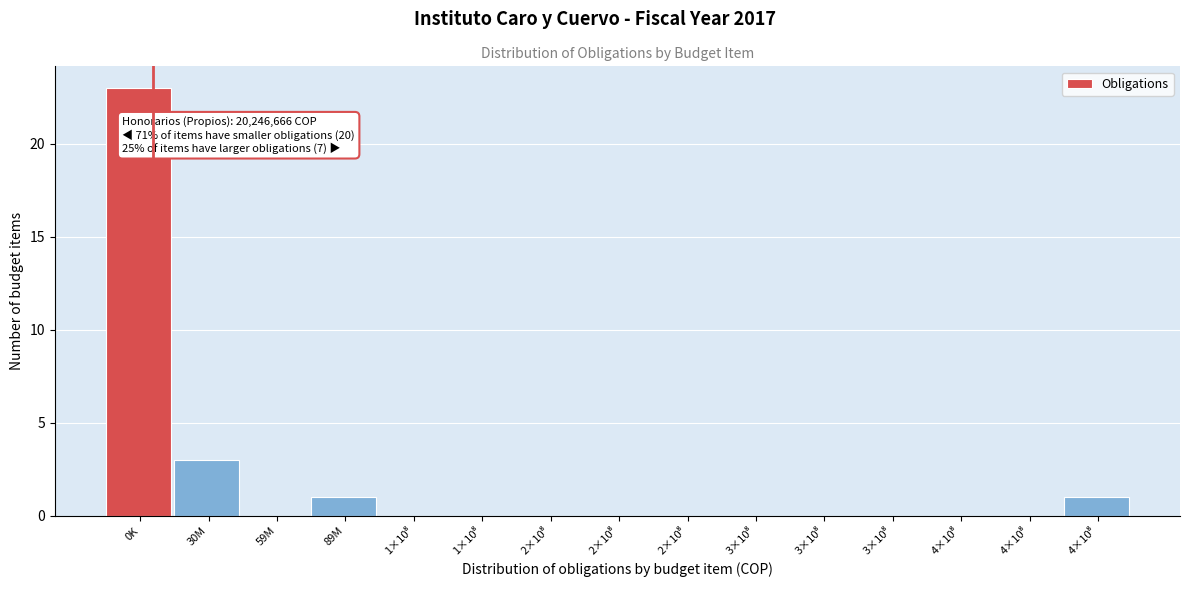

How many data points does each series have?

15